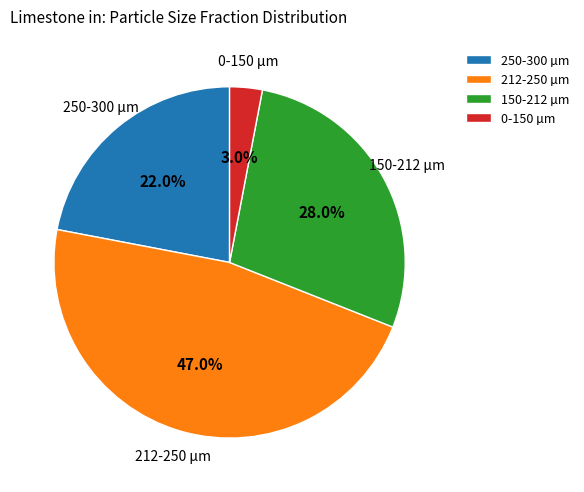

How many slices are in this pie chart?

4